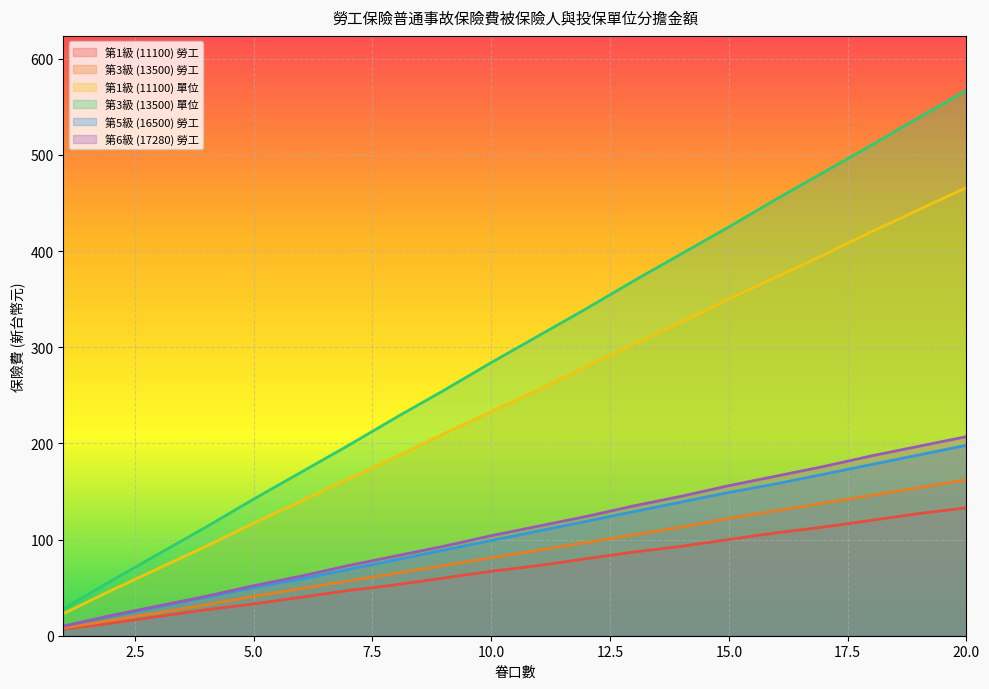

What are all the series names shown in the legend?

第1級 (11100) 勞工, 第3級 (13500) 勞工, 第1級 (11100) 單位, 第3級 (13500) 單位, 第5級 (16500) 勞工, 第6級 (17280) 勞工